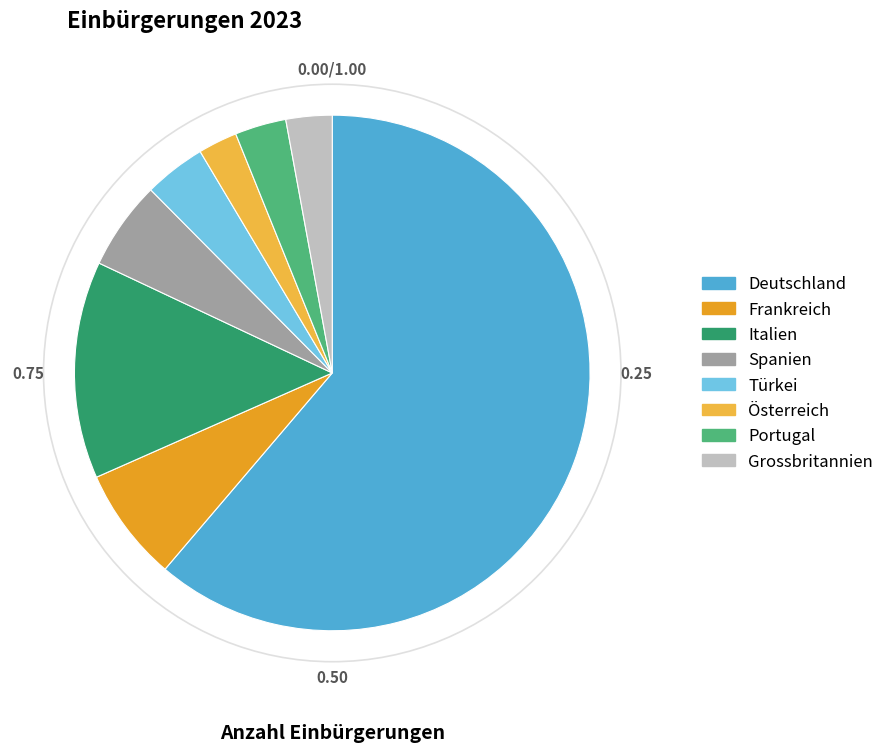

Between Türkei and Italien, which is larger?

Italien